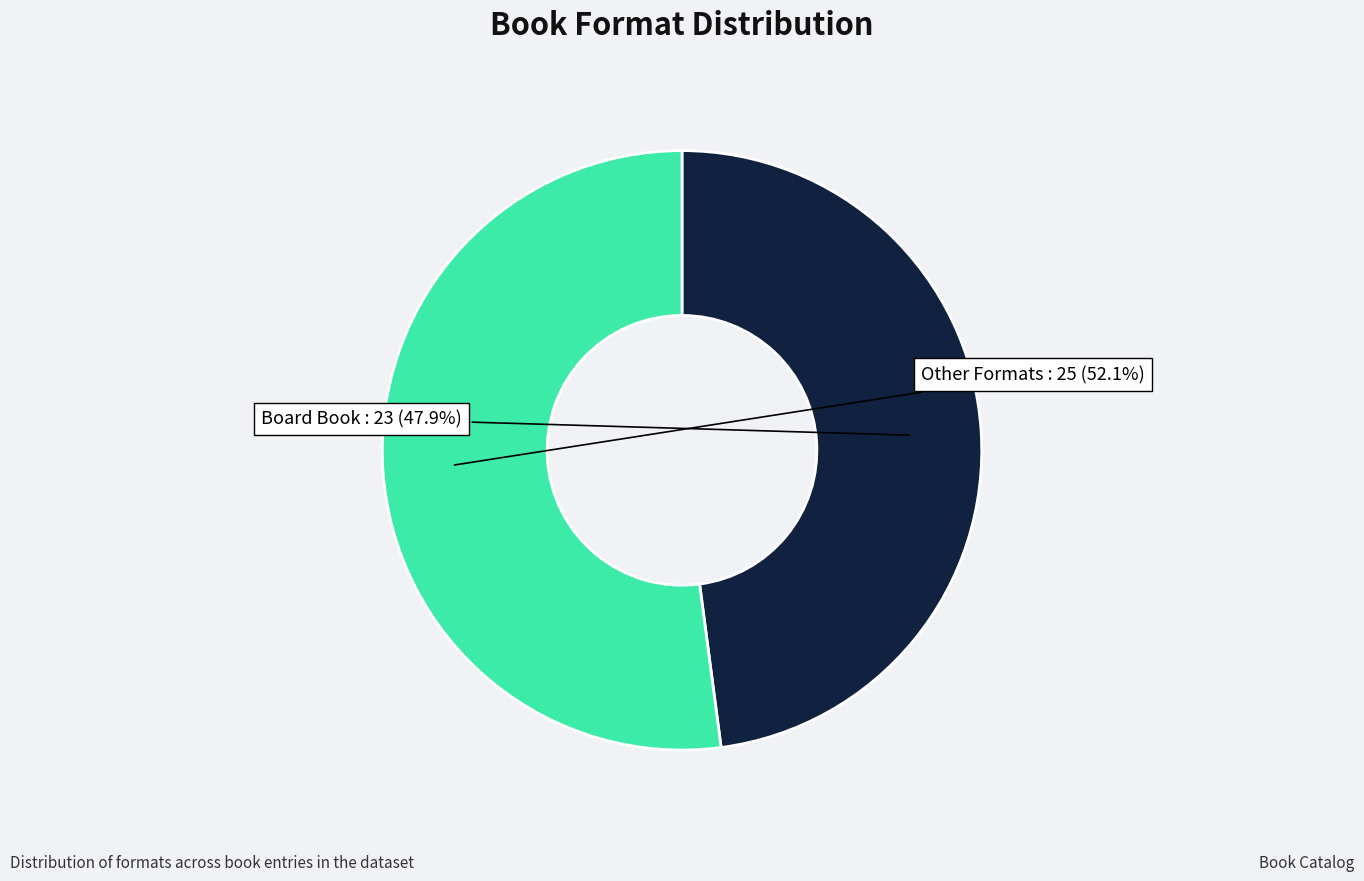

How many slices are in this pie chart?

2